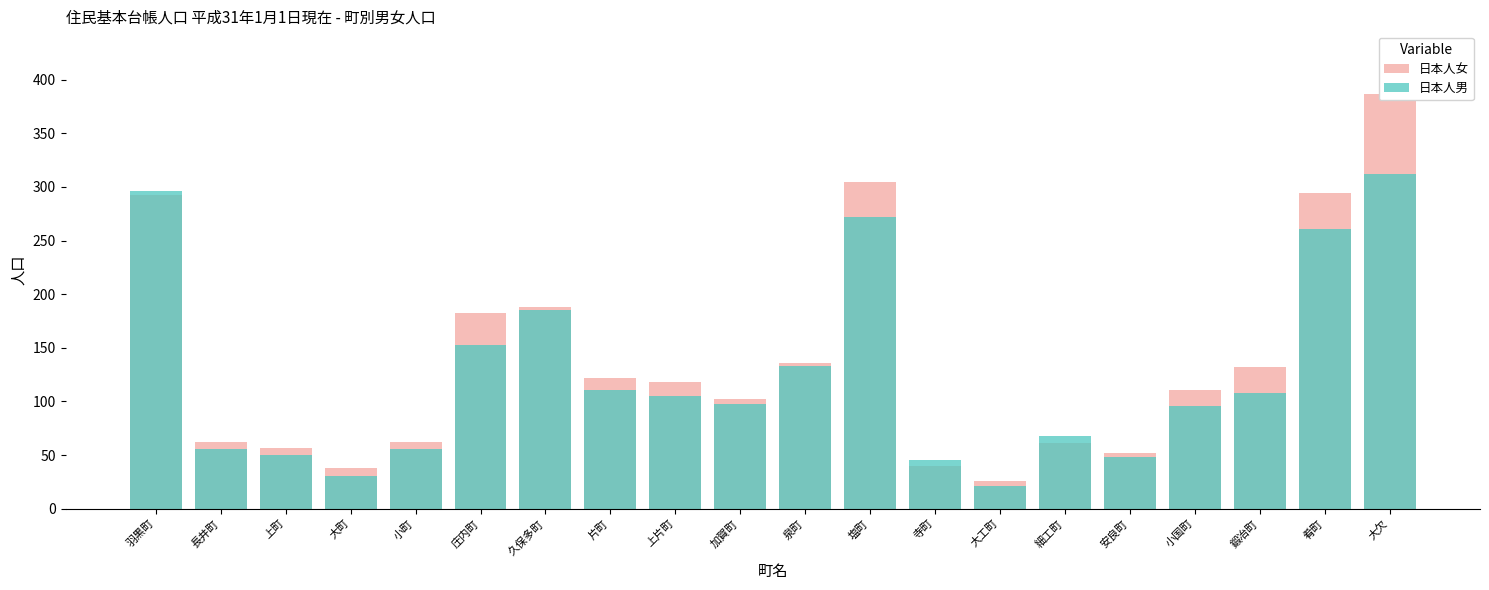

Which category has the highest value in the 日本人男 series?

大欠